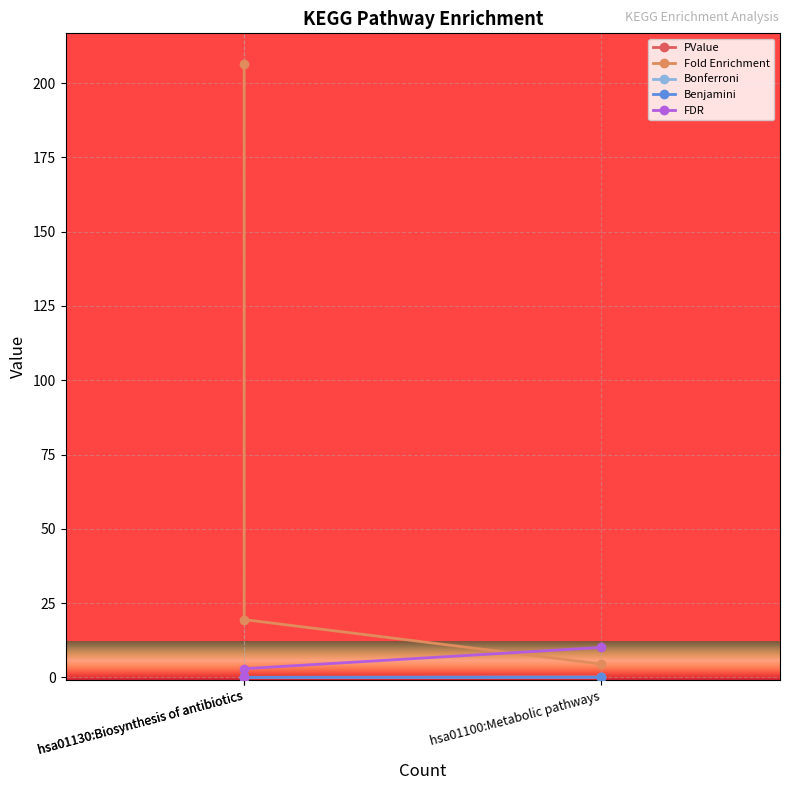

The Fold Enrichment series shows 28.4 at hsa01130:Biosynthesis of antibiotics. True or false?

False